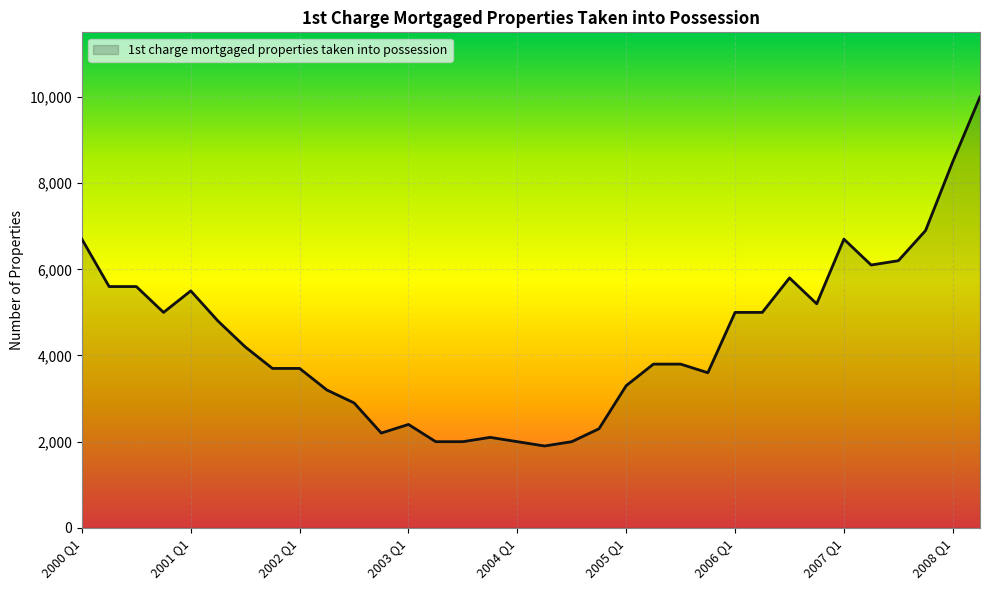

What is the smallest value displayed?

1900